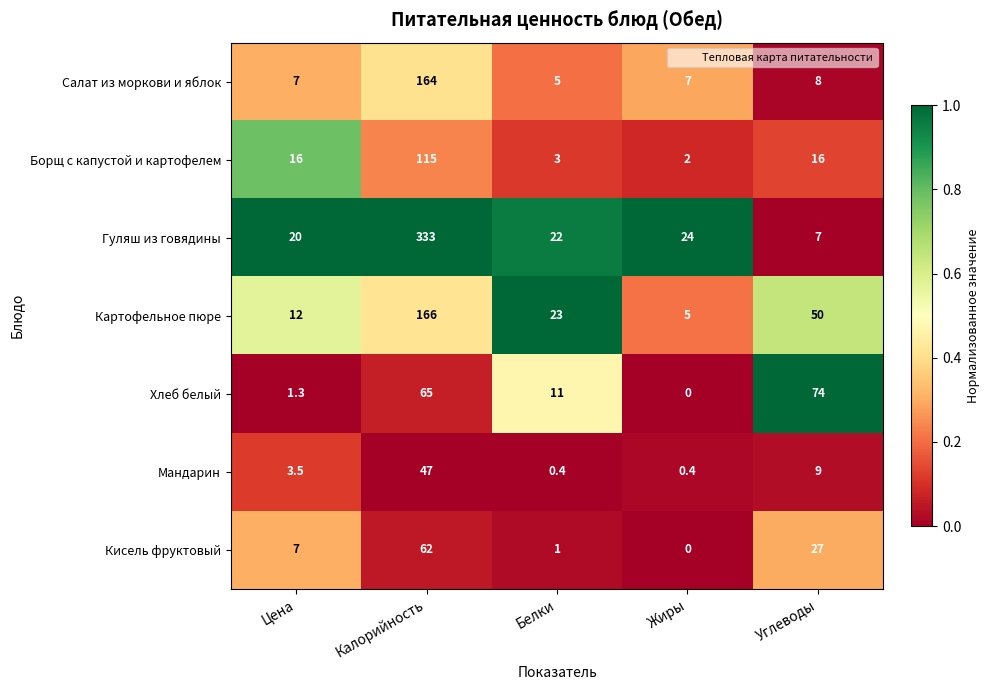

List the series in order of their peak value, lowest first.

Мандарин, Кисель фруктовый, Хлеб белый, Борщ с капустой и картофелем, Салат из моркови и яблок, Картофельное пюре, Гуляш из говядины